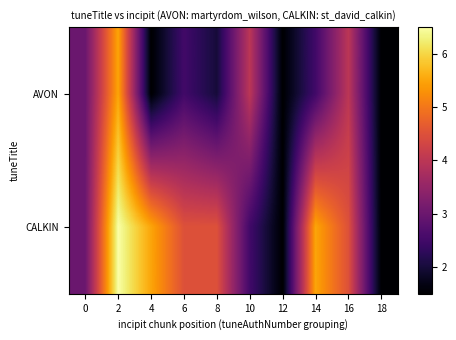

At 12, list the series in order from largest to smallest.

AVON, CALKIN